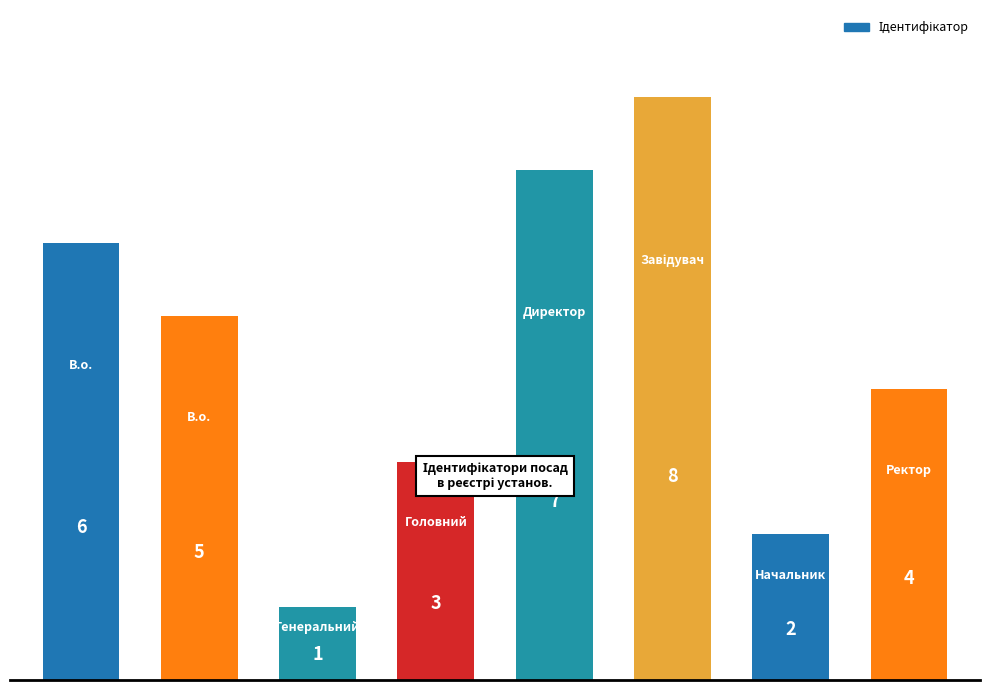

Reading left to right, extract all data points from this chart.

6	5	1	3	7	8	2	4